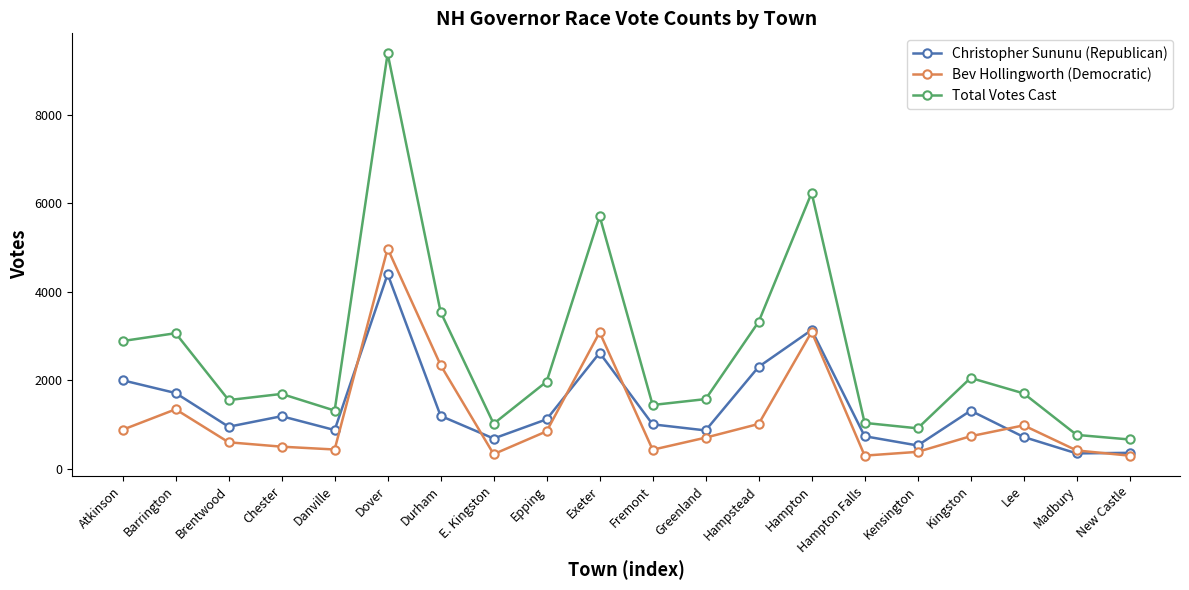

True or false: Total Votes Cast and Christopher Sununu (Republican) intersect in this chart.

False